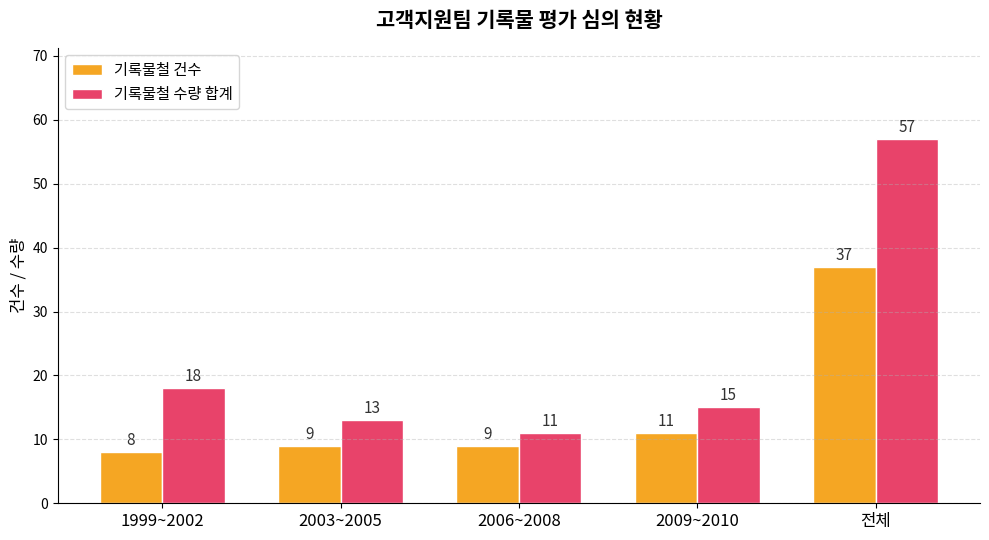

At which label is 기록물철 건수 closest to 22?

2009~2010